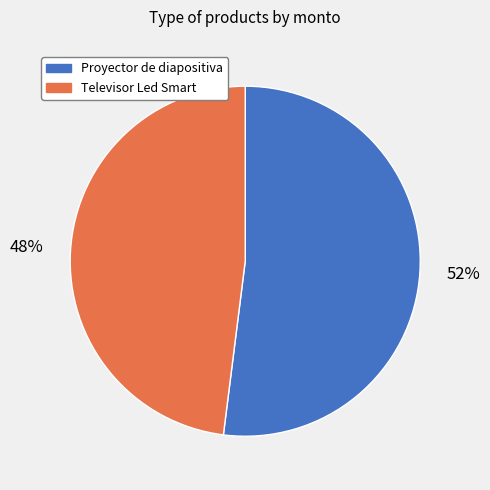

The Proyector de diapositiva slice represents 52% of the pie. True or false?

True